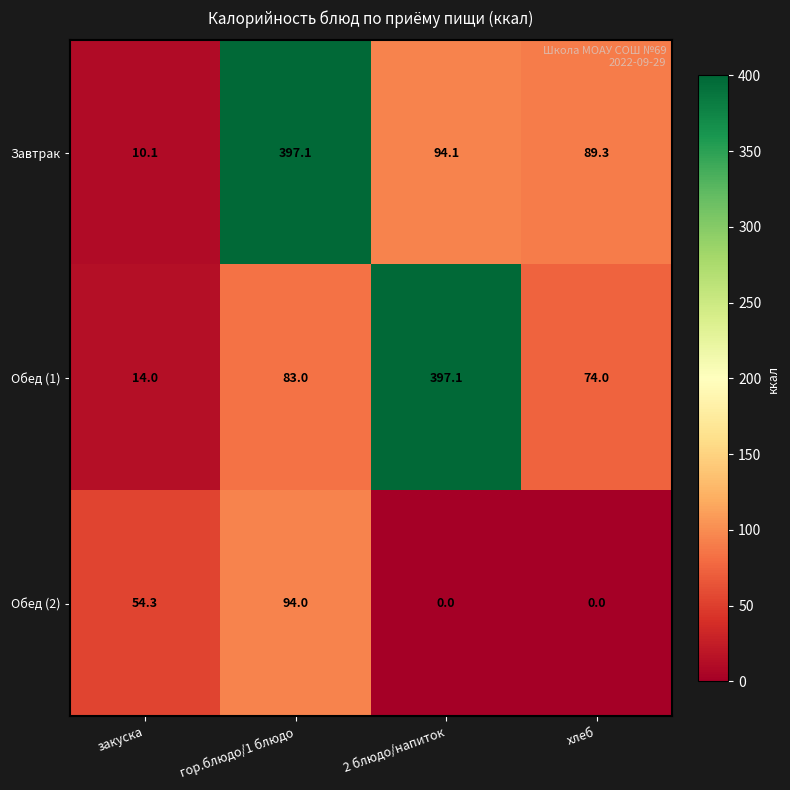

At how many categories does at least one series exceed 33?

4